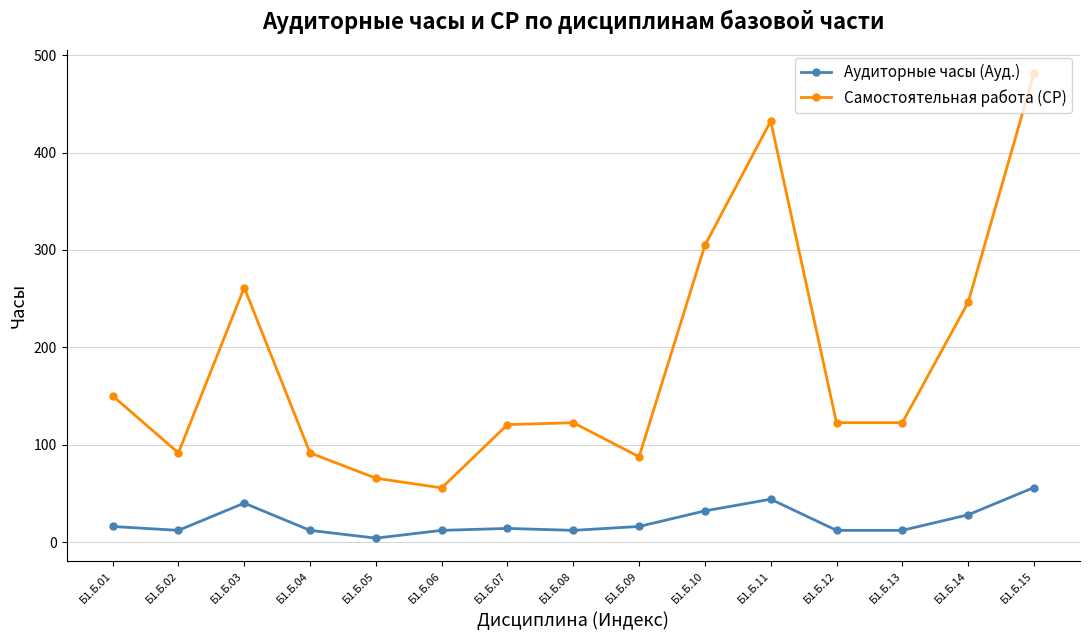

What is the difference between the Самостоятельная работа (СР) values at Б1.Б.07 and Б1.Б.05?

55.0